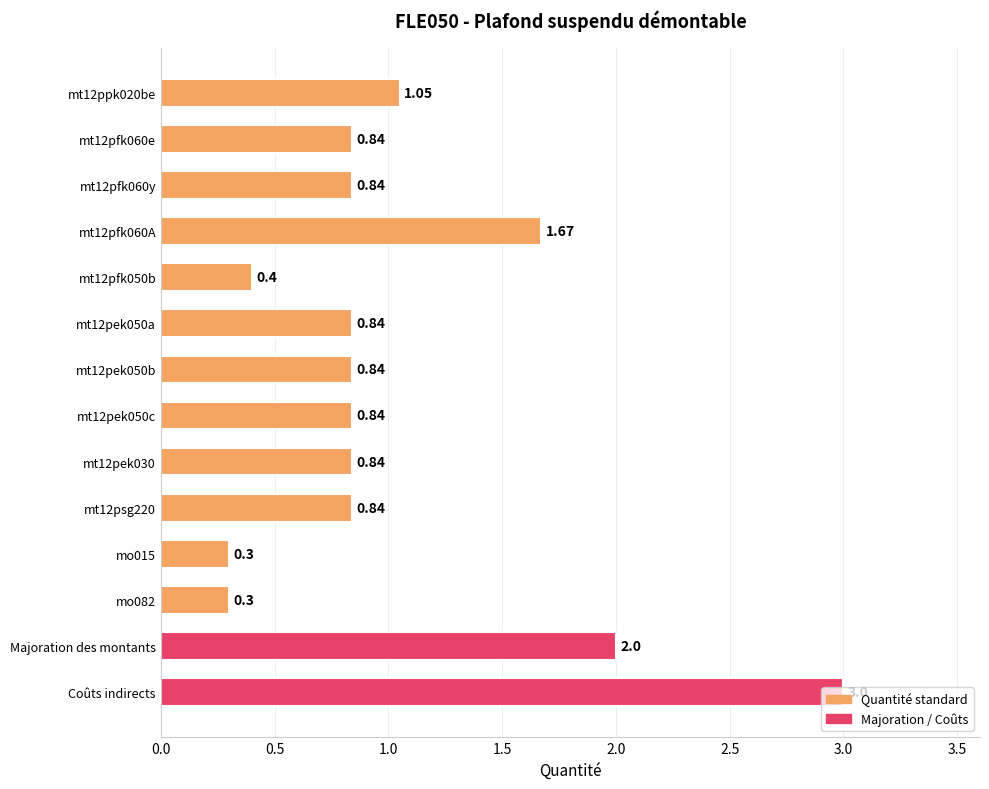

How many data points does each series have?

14